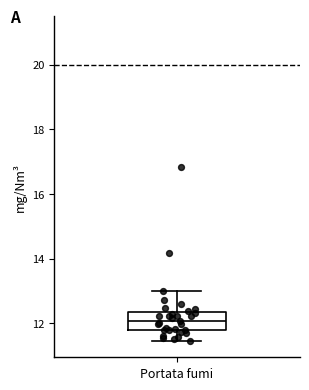

Where does the upper whisker of the box for Portata fumi end on the y-axis? The values are not printed on the chart, so give them approximately, as read against the axis.

13.0